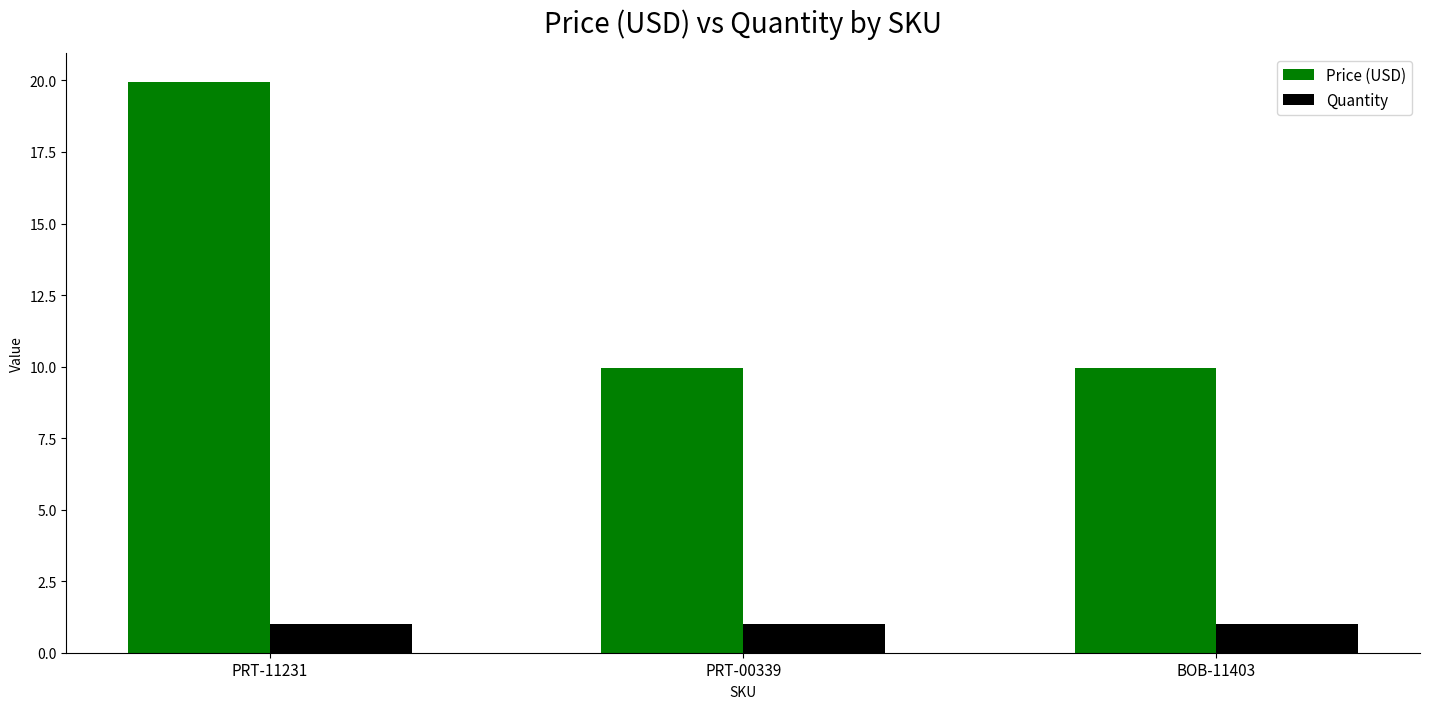

True or false: Quantity has a value of 1.0 at PRT-00339.

True